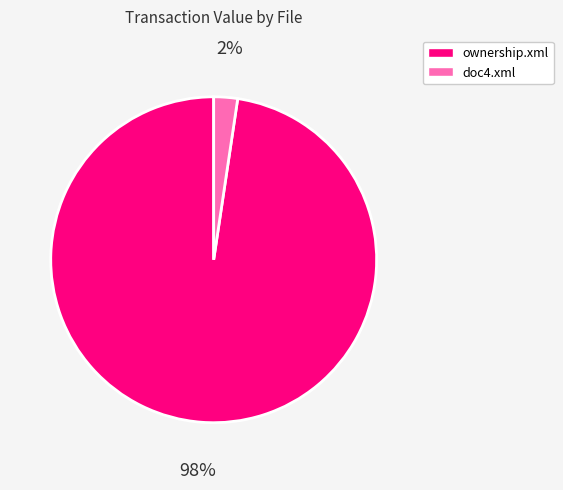

Between doc4.xml and ownership.xml, which is larger?

ownership.xml